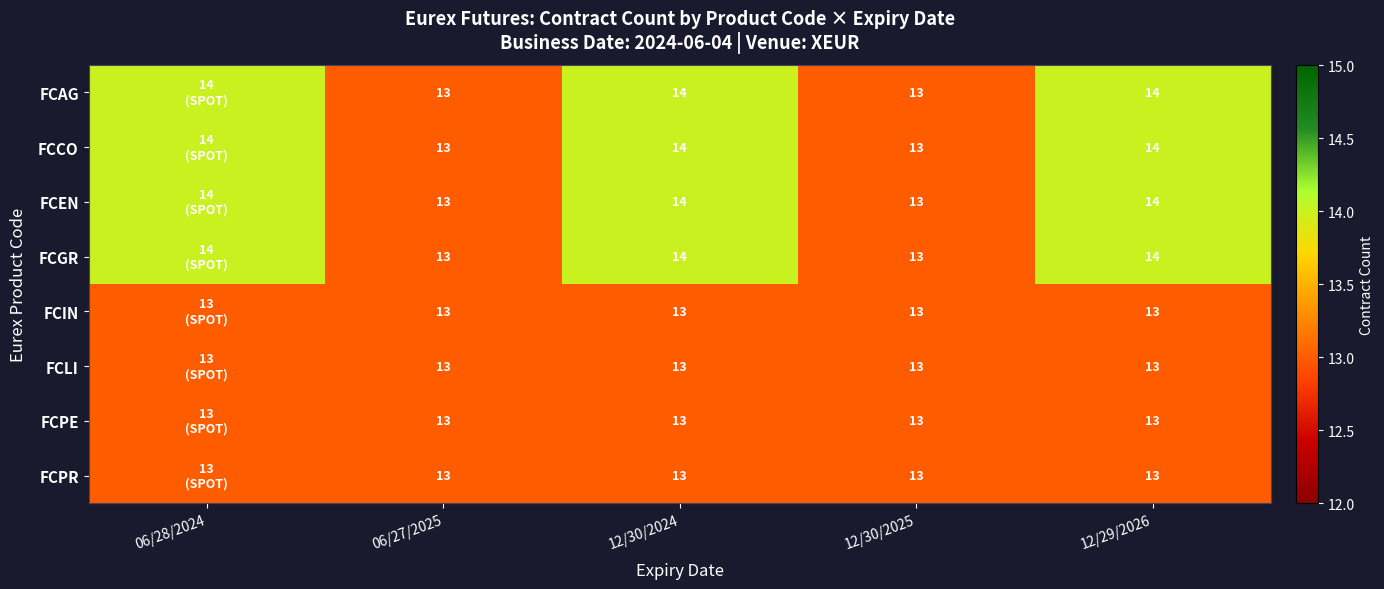

Is it true that FCAG equals 13 at 12/30/2025?

True